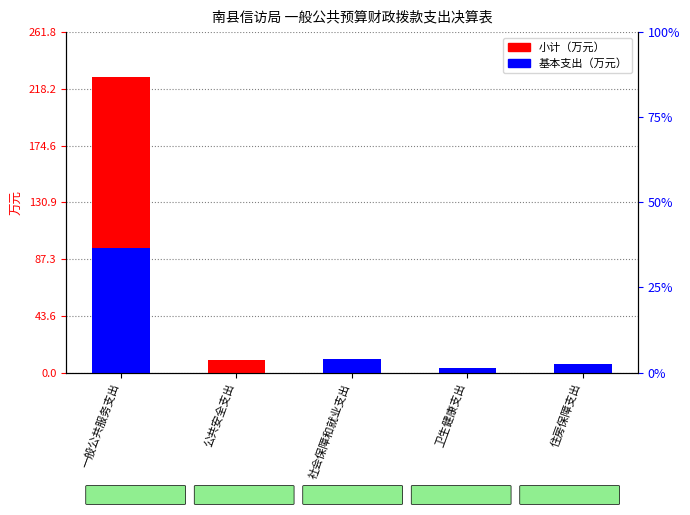

What position from the right is 公共安全支出?

4